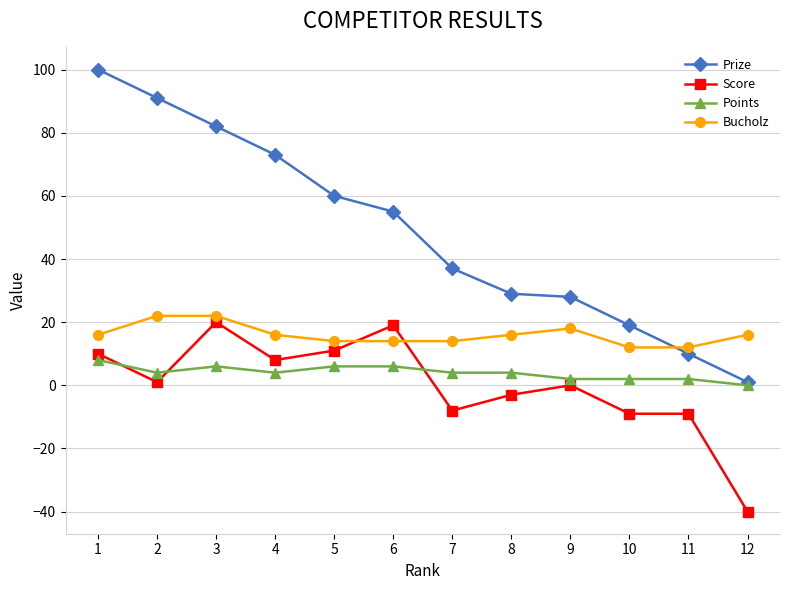

Rank the series at 8 from lowest to highest value.

Score, Points, Bucholz, Prize